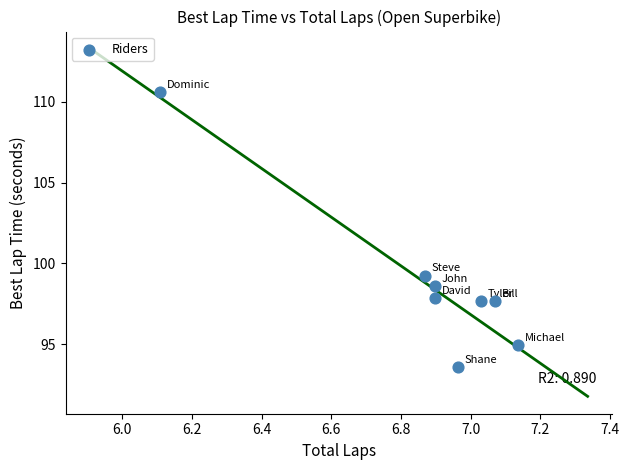

What Y value in the scatter plot is closest to 102?

99.2